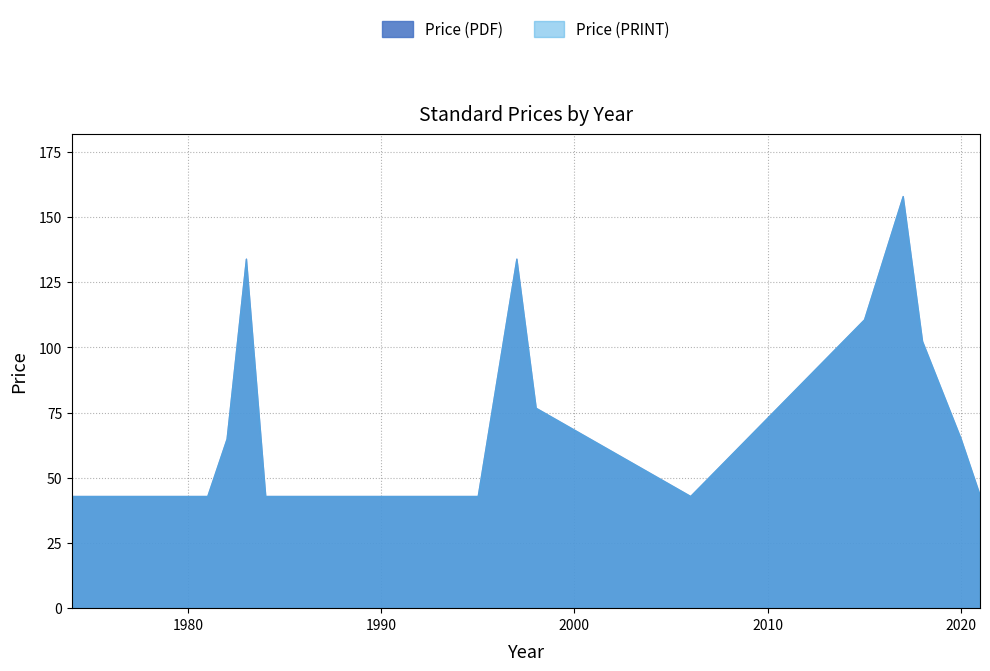

Which series changed the most between 1995 and 2015?

Price (PDF)